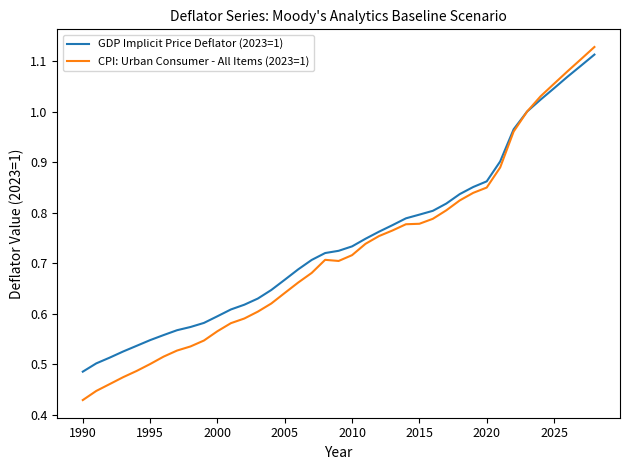

Which series has the widest spread of values?

CPI: Urban Consumer - All Items (2023=1)